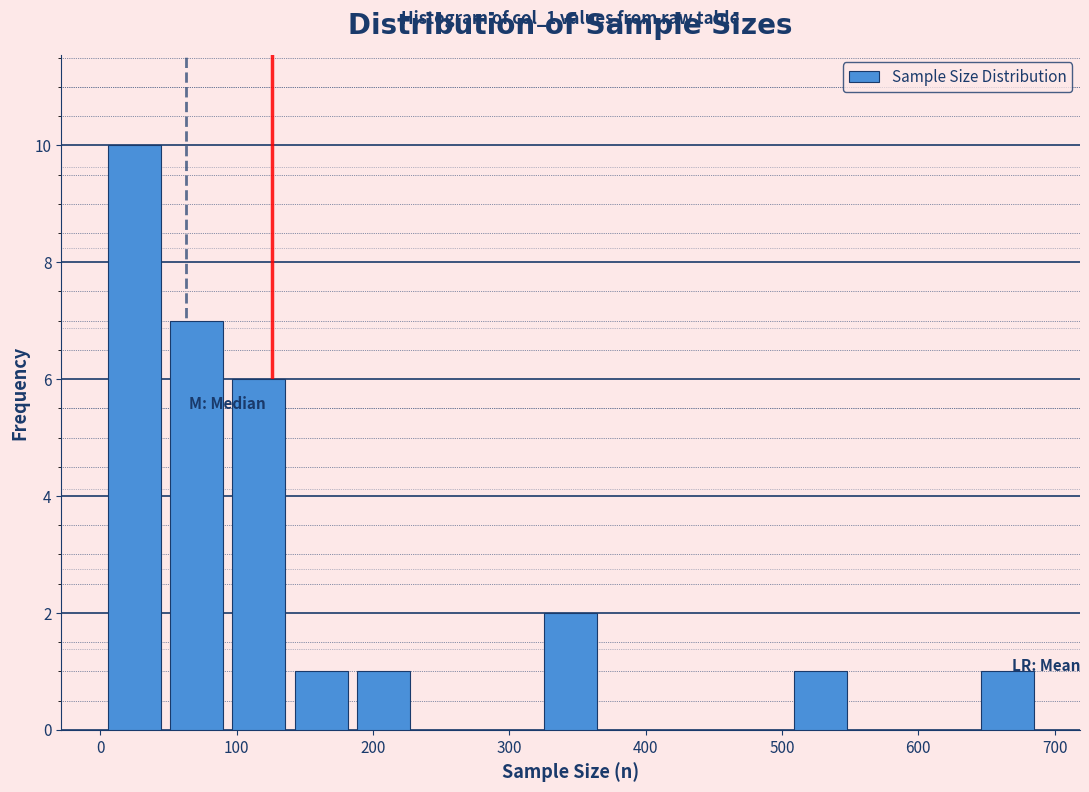

Which range on the x-axis has the tallest bar?

0 to 50